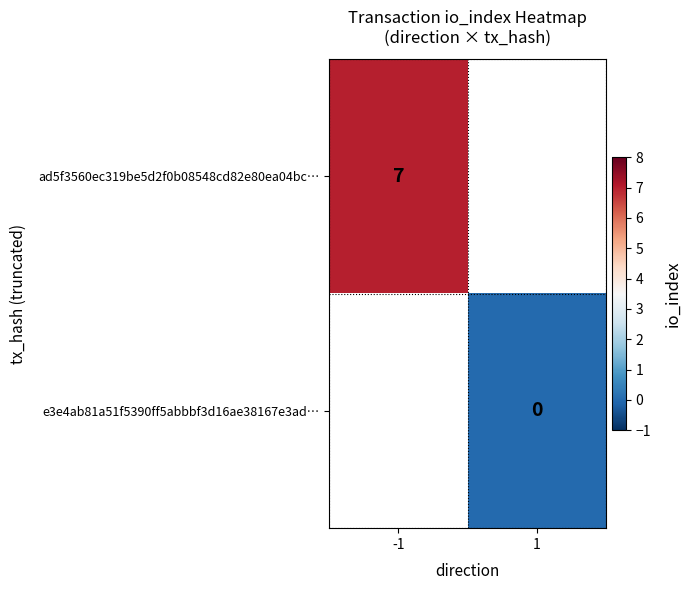

Is the value of ad5f3560ec319be5d2f0b08548cd82e80ea04bc… at -1 greater than the value of e3e4ab81a51f5390ff5abbbf3d16ae38167e3ad… at 1?

Yes